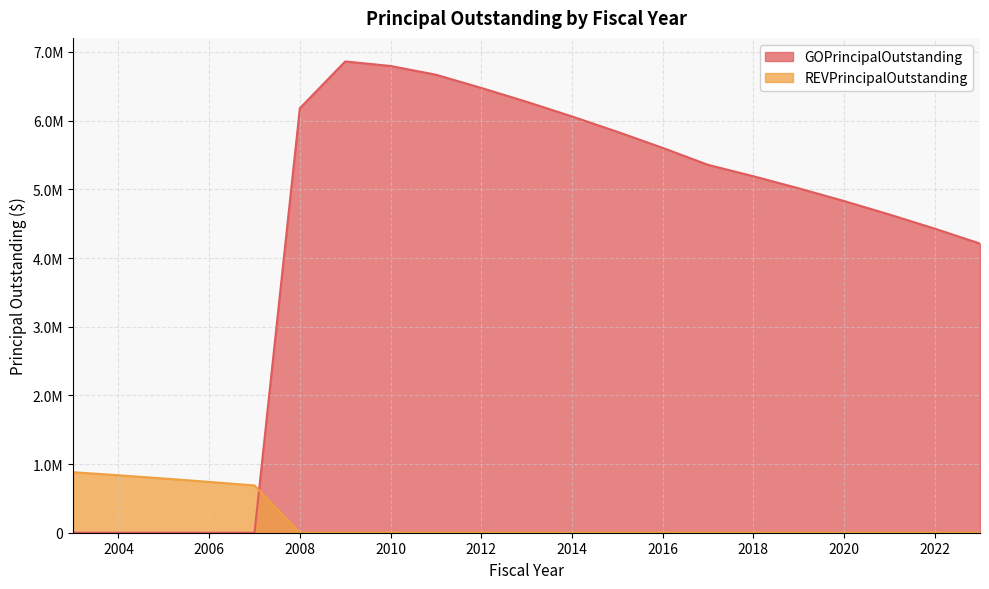

Is the value of REVPrincipalOutstanding at 2023 greater than the value of GOPrincipalOutstanding at 2004?

No